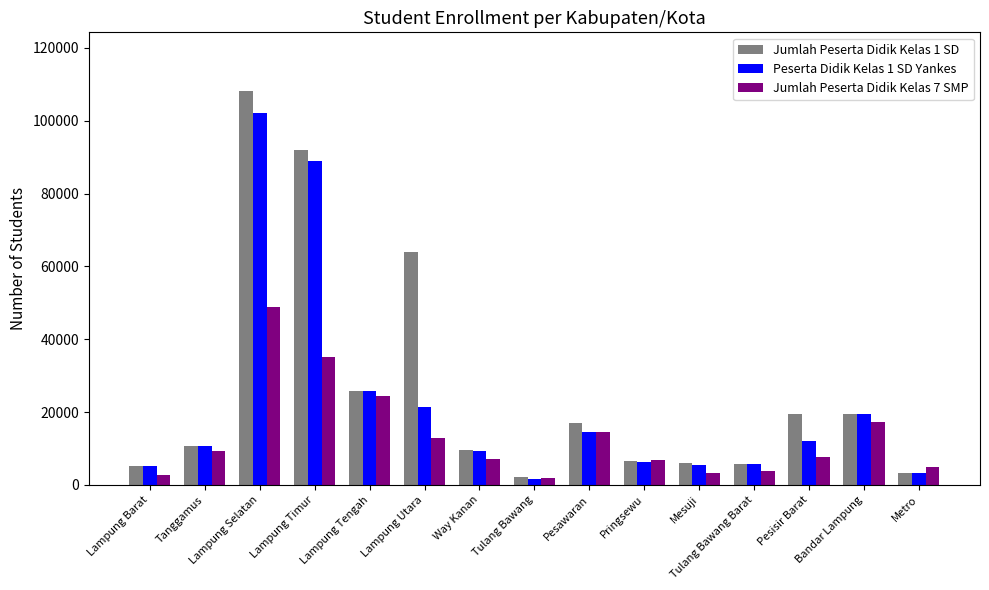

List the series in order of their overall mean, highest first.

Jumlah Peserta Didik Kelas 1 SD, Peserta Didik Kelas 1 SD Yankes, Jumlah Peserta Didik Kelas 7 SMP